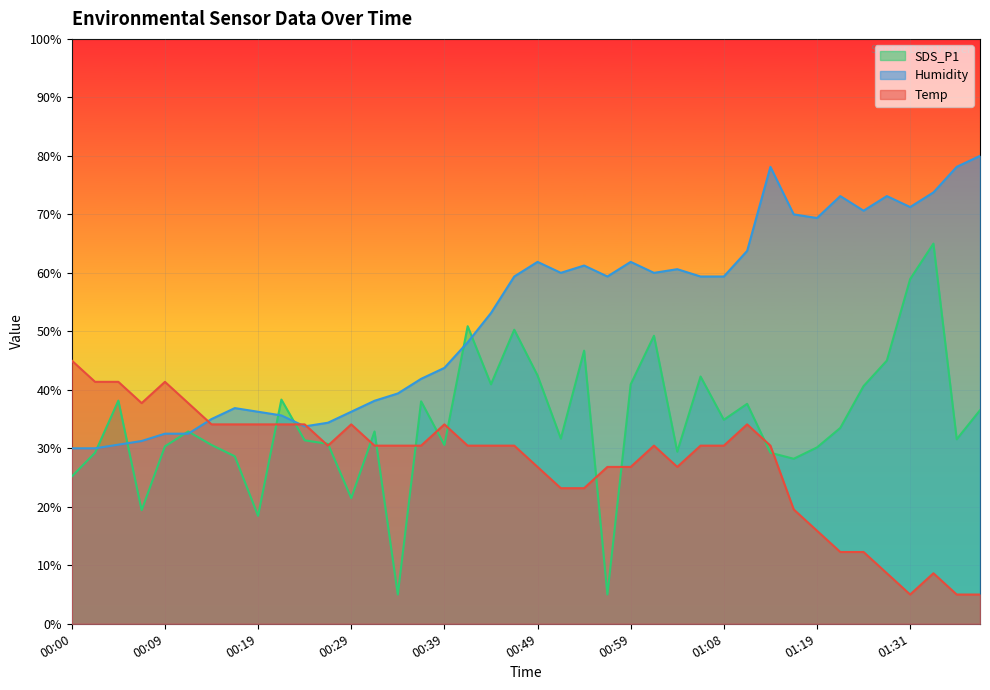

What is the value of the Humidity point at the 4th from the left?

31.2